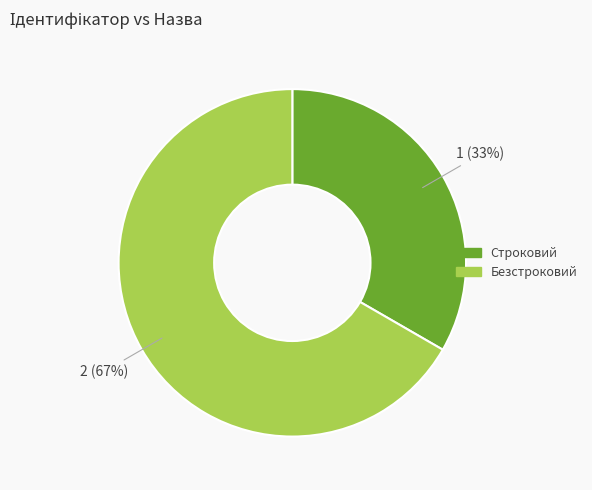

To the nearest percent, what percentage of the pie is Безстроковий?

67%